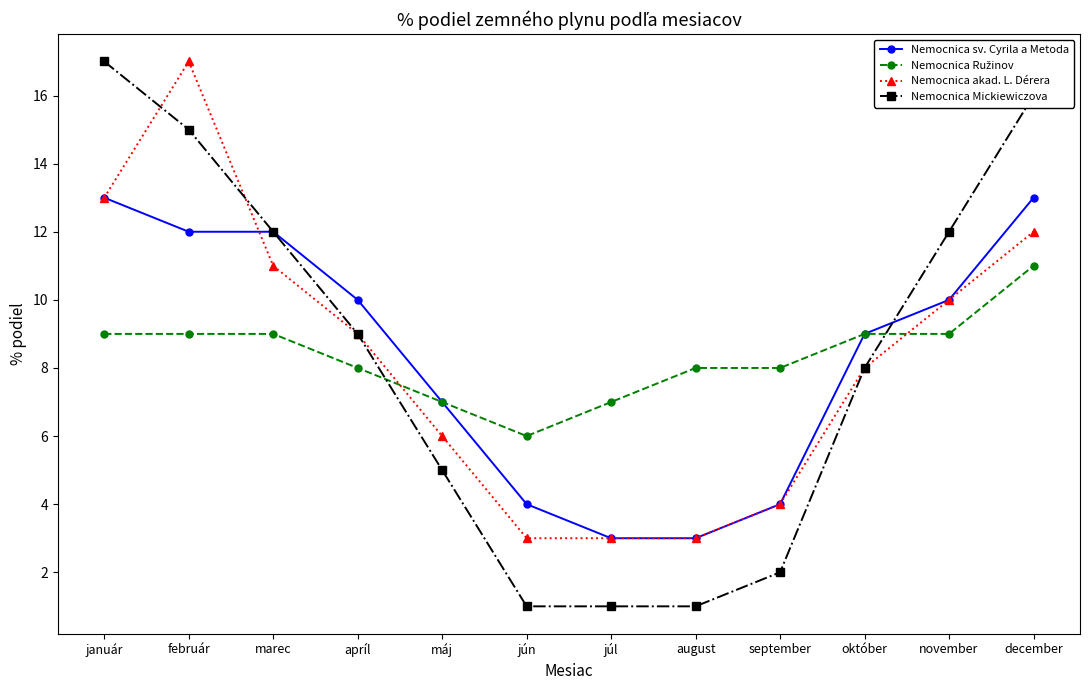

What is the label of the 6th point from the left?

jún